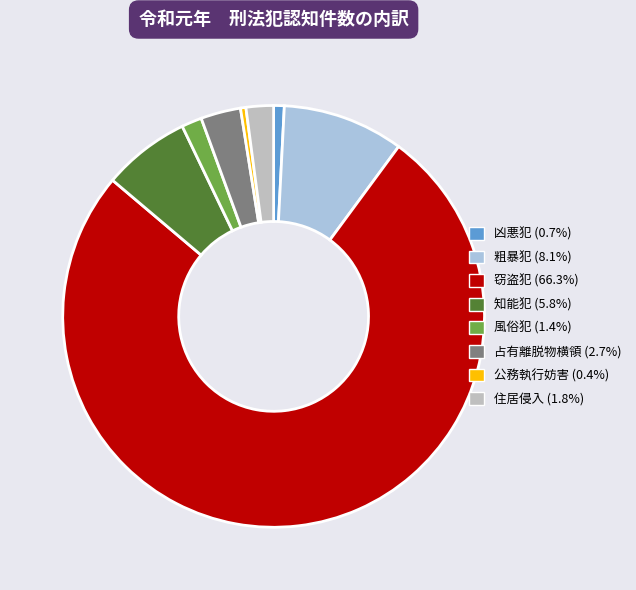

Rank the categories by value from highest to lowest.

窃盗犯, 粗暴犯, 知能犯, 占有離脱物横領, 住居侵入, 風俗犯, 凶悪犯, 公務執行妨害